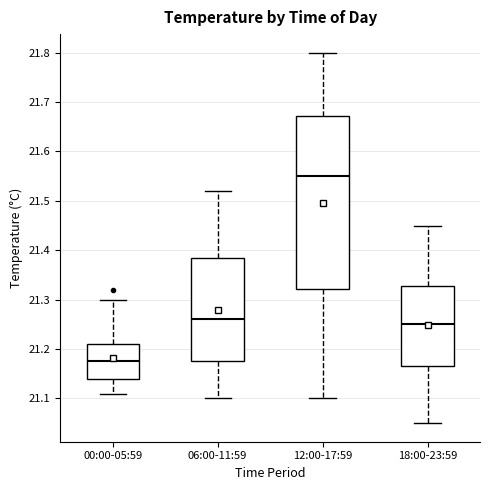

Where is the upper edge of the box for 18:00-23:59 on the y-axis? The values are not printed on the chart, so give them approximately, as read against the axis.

21.33